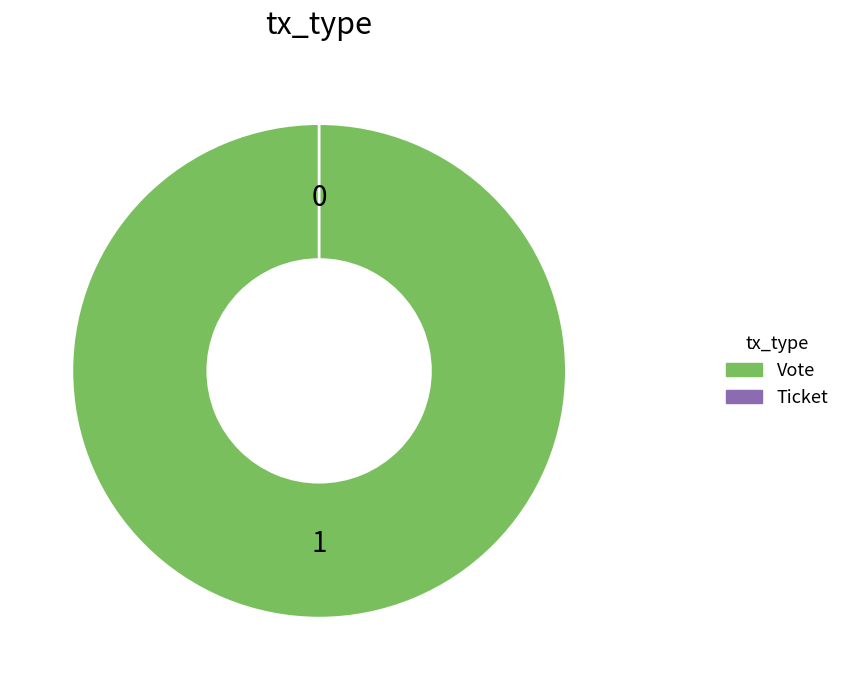

To the nearest percent, what is the difference between the largest and smallest slice percentages?

100%